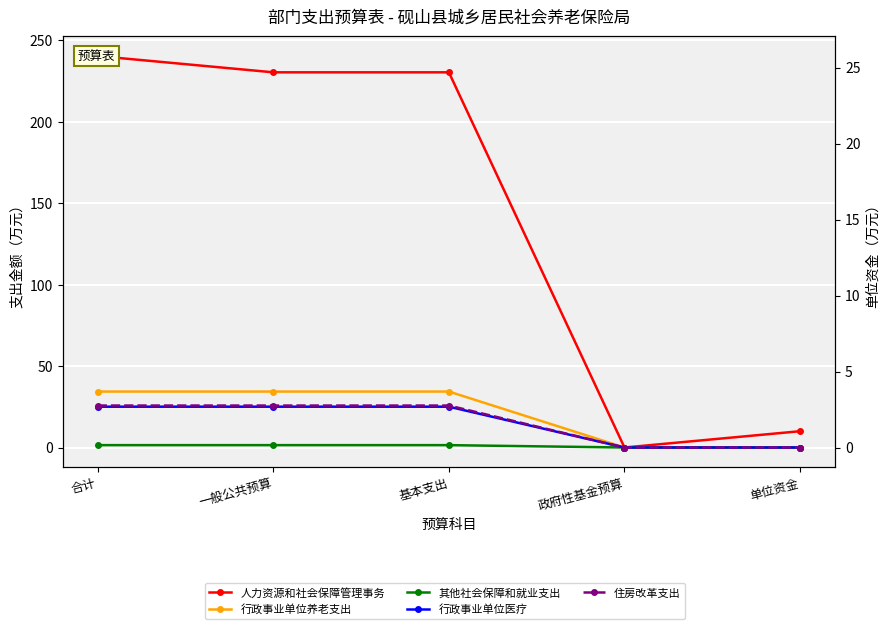

Reading left to right, extract all data points from this chart.

人力资源和社会保障管理事务: 合计=240.3	一般公共预算=230.3	基本支出=230.3	政府性基金预算=0.0	单位资金=10.0
行政事业单位养老支出: 合计=34.3	一般公共预算=34.3	基本支出=34.3	政府性基金预算=0.0	单位资金=0.0
其他社会保障和就业支出: 合计=1.5	一般公共预算=1.5	基本支出=1.5	政府性基金预算=0.0	单位资金=0.0
行政事业单位医疗: 合计=25.0	一般公共预算=25.0	基本支出=25.0	政府性基金预算=0.0	单位资金=0.0
住房改革支出: 合计=25.8	一般公共预算=25.8	基本支出=25.8	政府性基金预算=0.0	单位资金=0.0
住房改革支出(右轴): 合计=25.8	一般公共预算=25.8	基本支出=25.8	政府性基金预算=0.0	单位资金=0.0